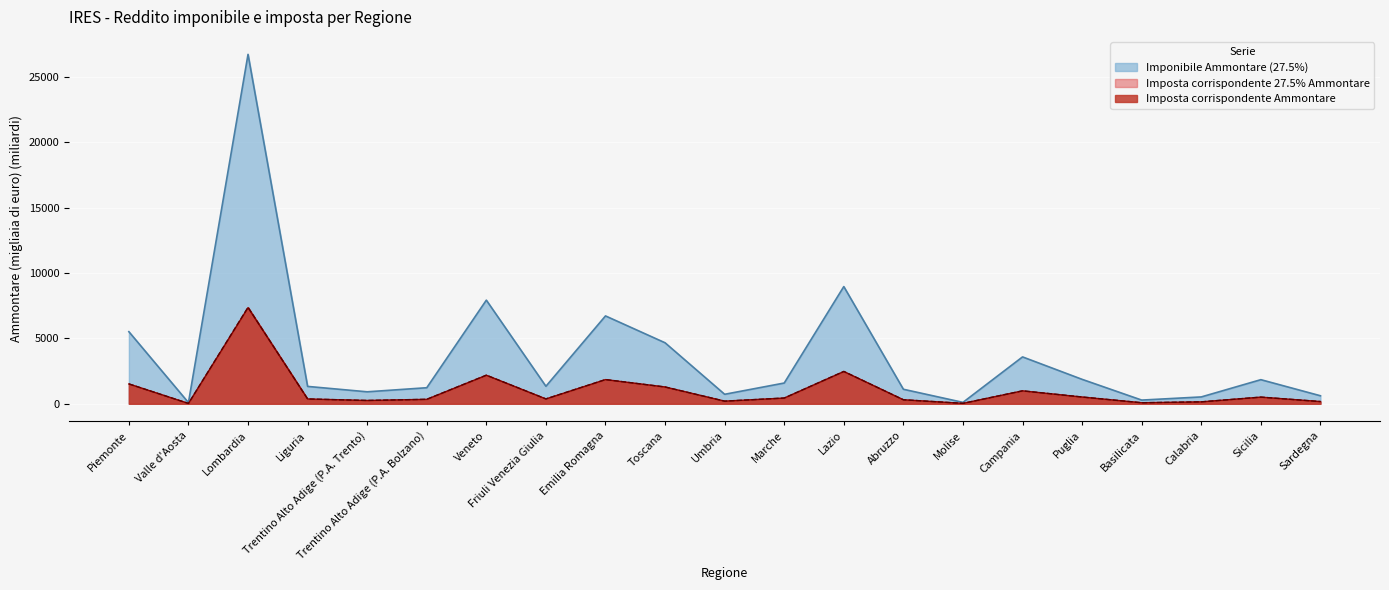

What is the label of the 21st point from the left?

Sardegna